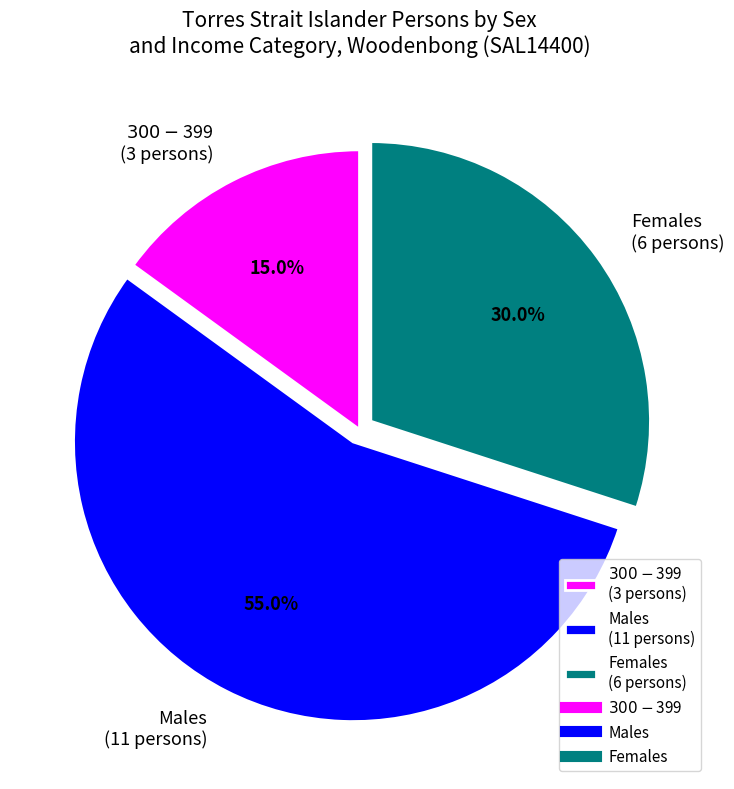

Combined, what portion of the pie is Males and Females?

85.0%